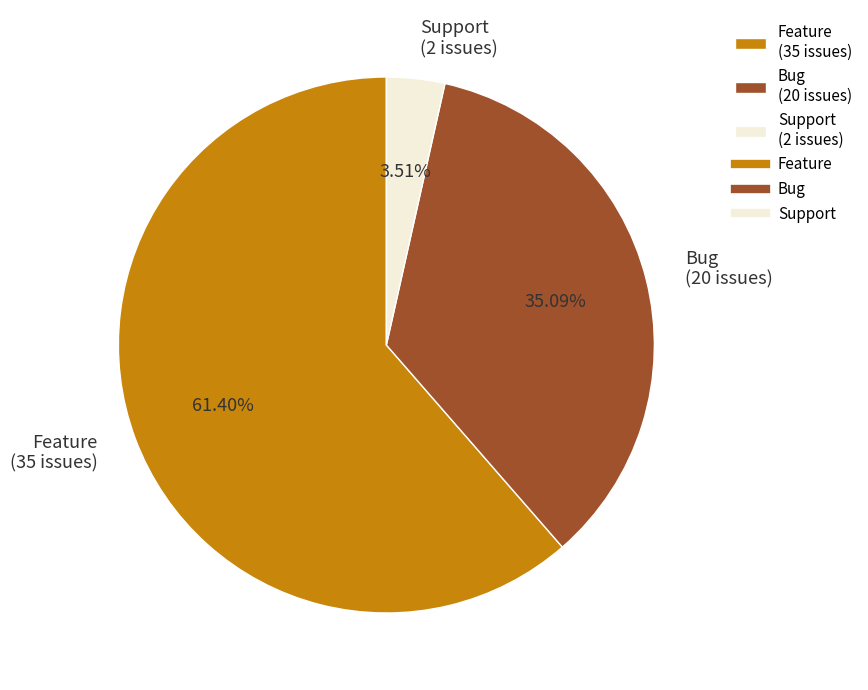

Which slice is the smallest?

Support